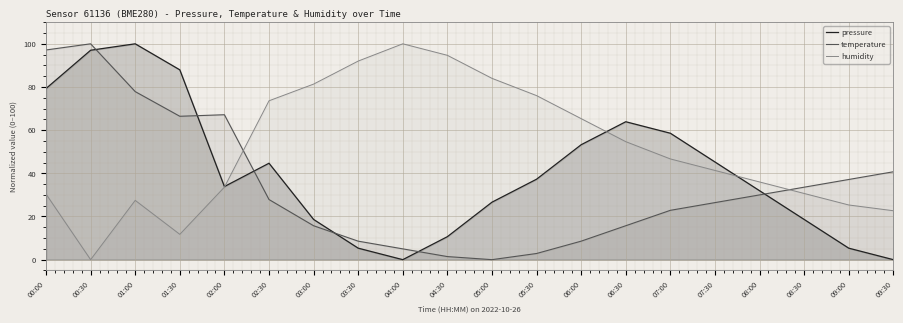

At how many categories does at least one series exceed 72?

11